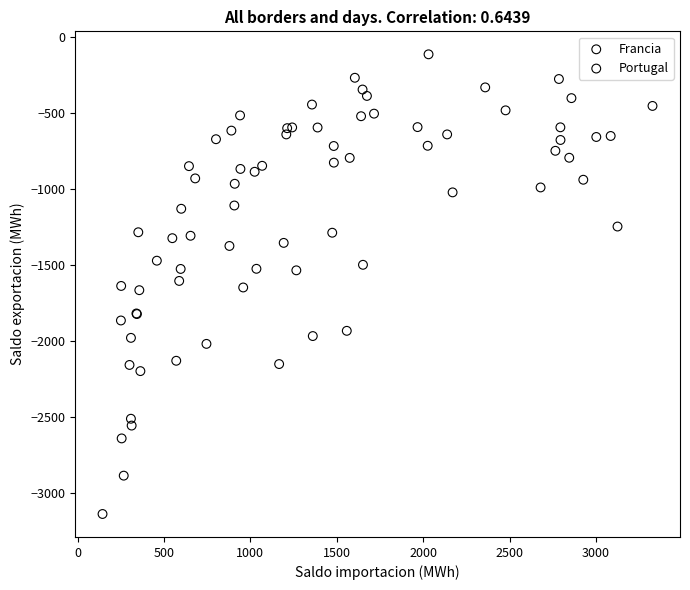

What are all the series names shown in the legend?

Francia, Portugal